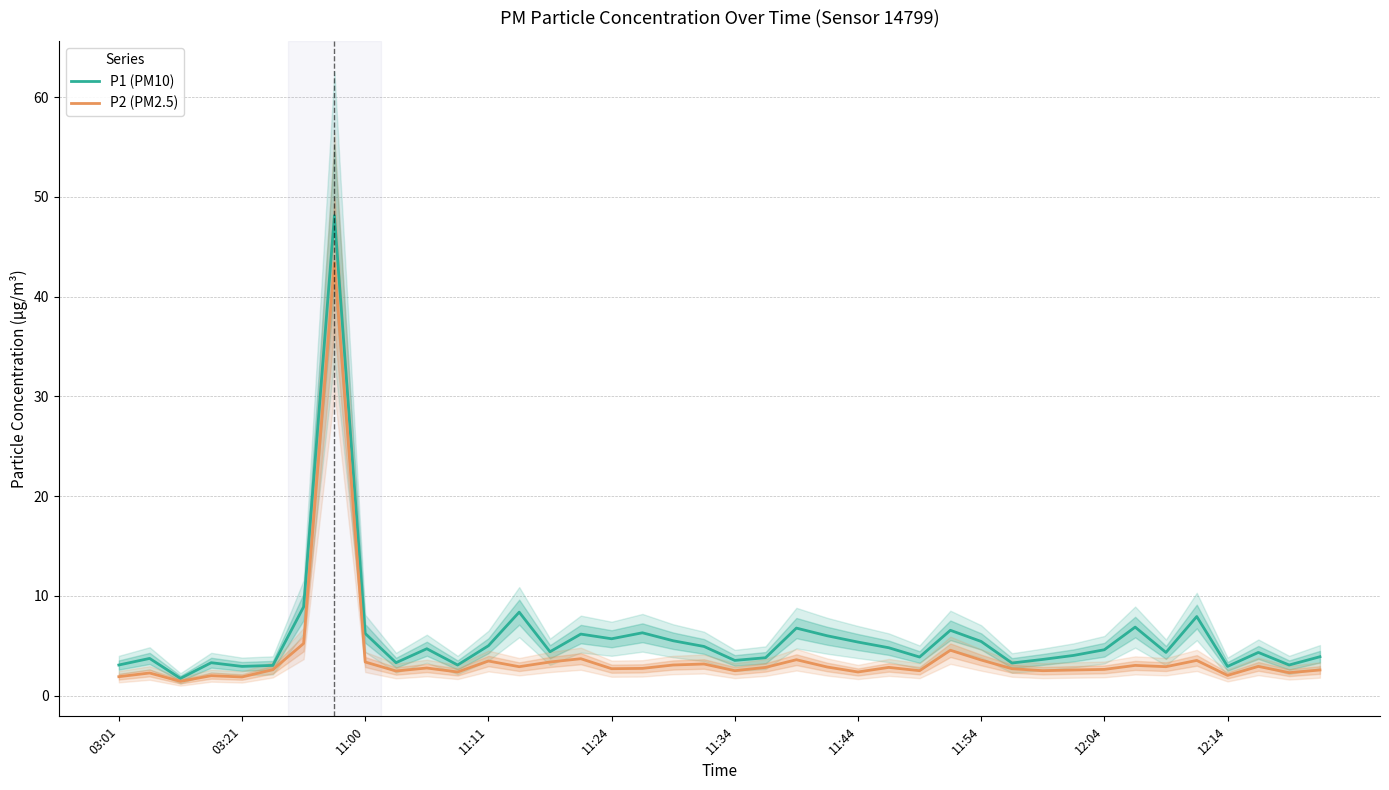

Between 14 and 27, which series saw the biggest shift?

P1 (PM10)